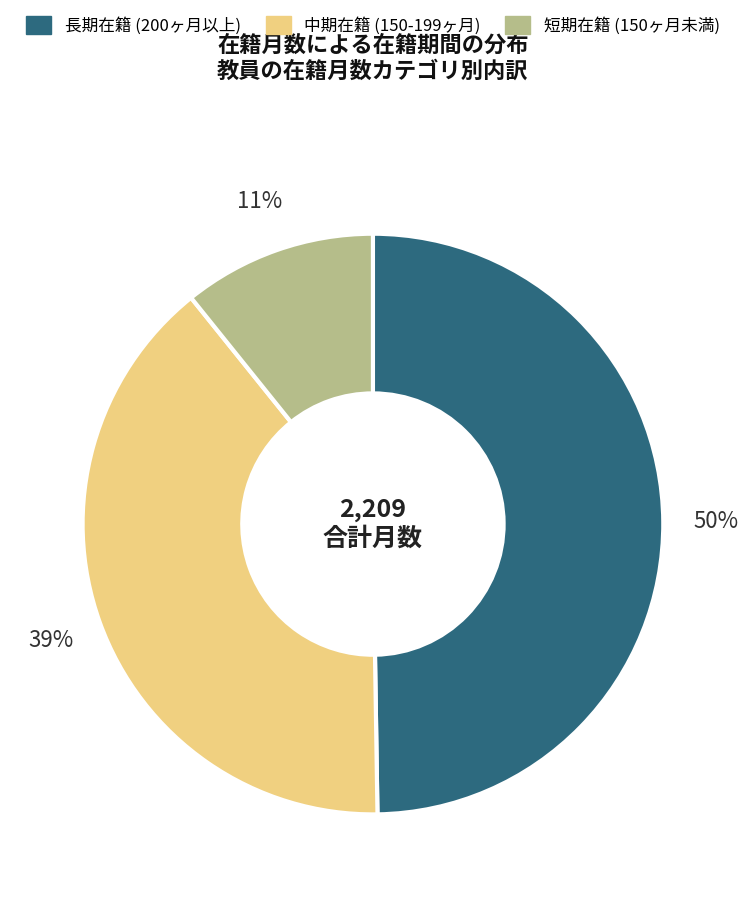

Does any single category account for the majority?

No